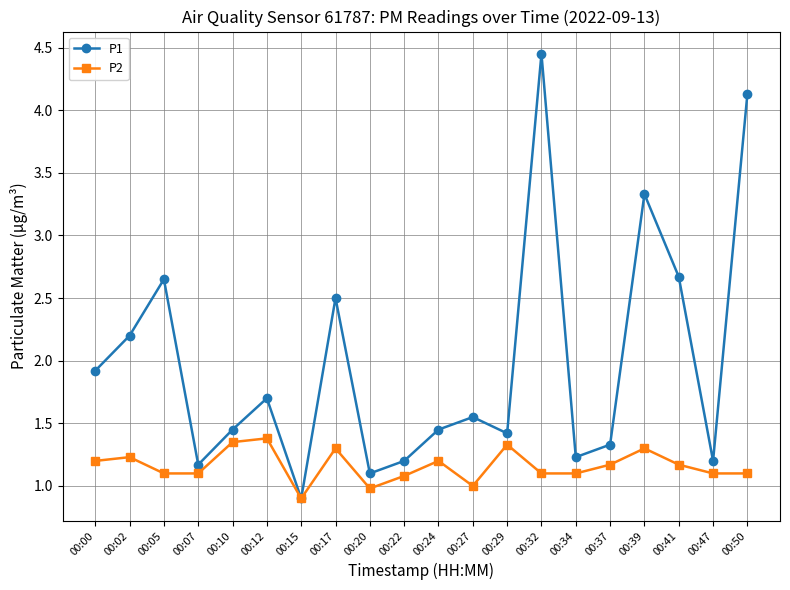

At which category does P1 reach its first local peak?

00:05